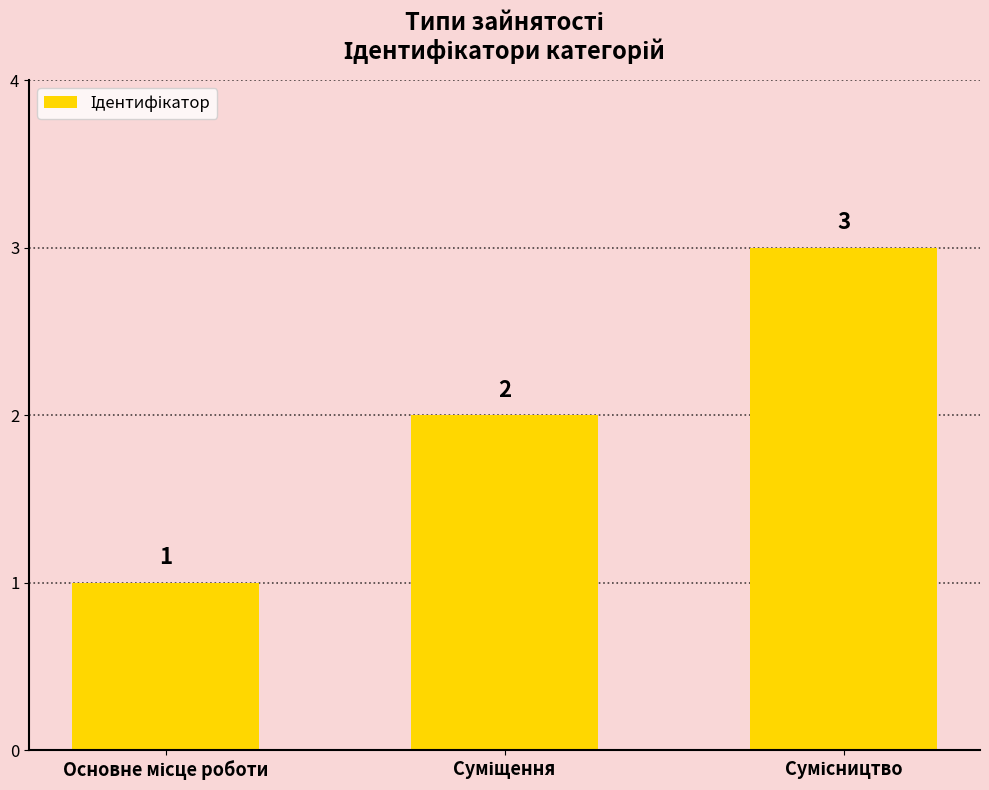

What is the sum of all values?

6